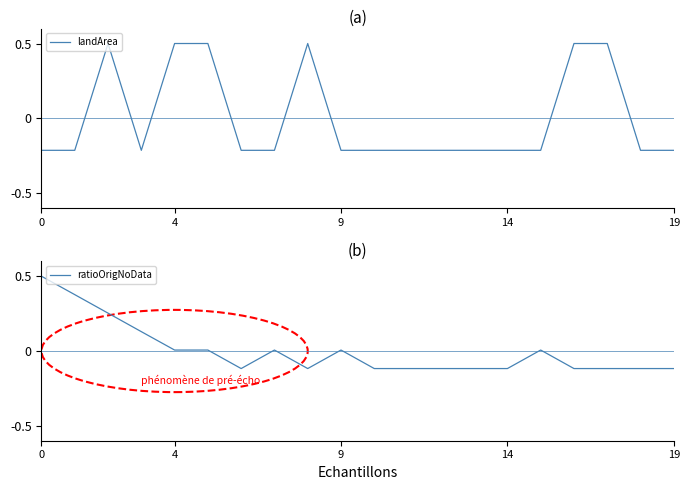

What is the total value across all series at 8?

0.4